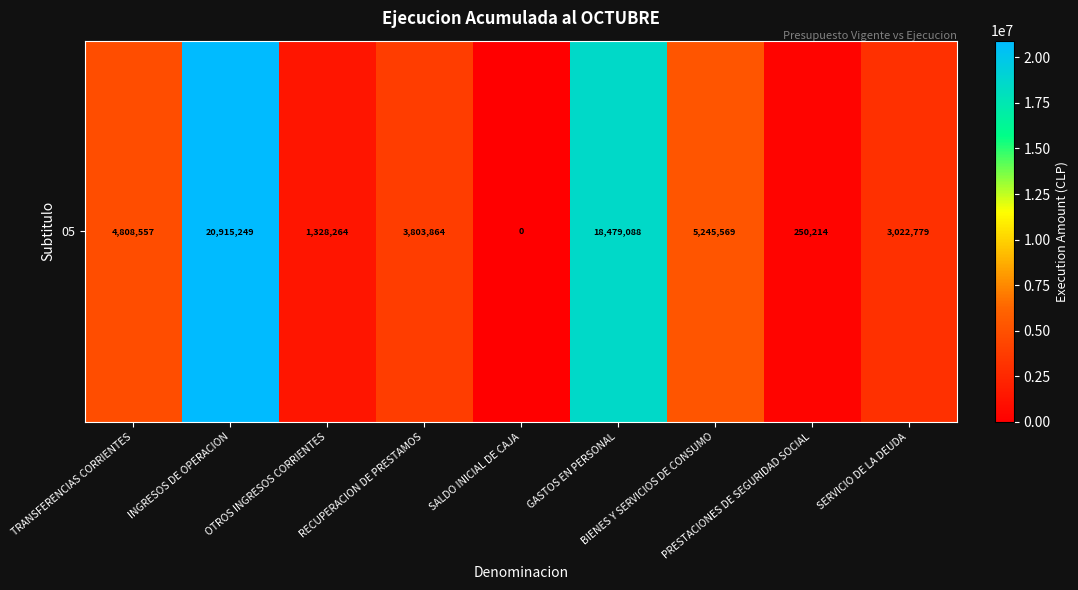

How many data points are above 3803864?

4